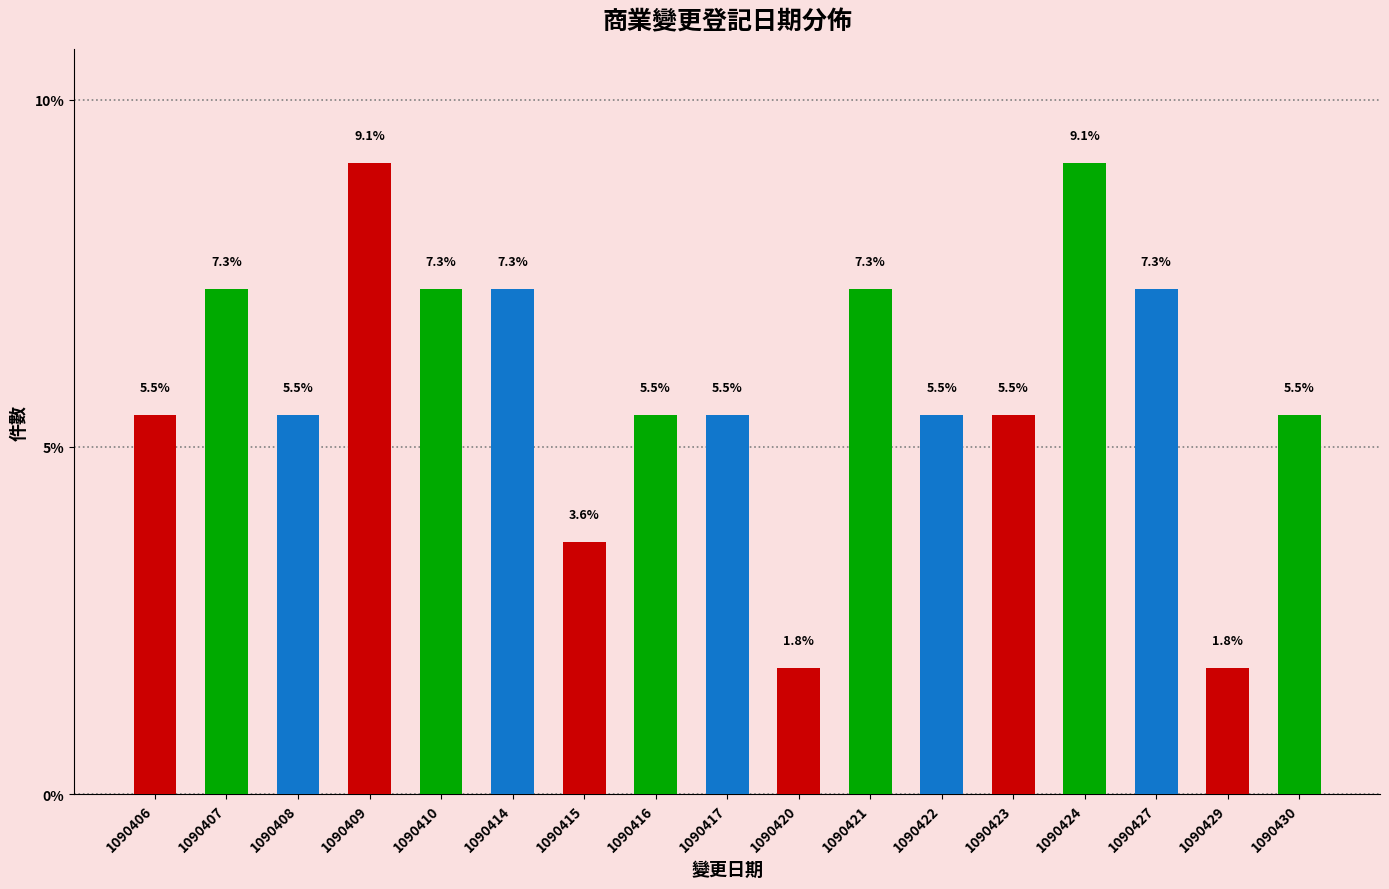

Approximately how many times larger is the value at 1090416 compared to 1090409?

0.6